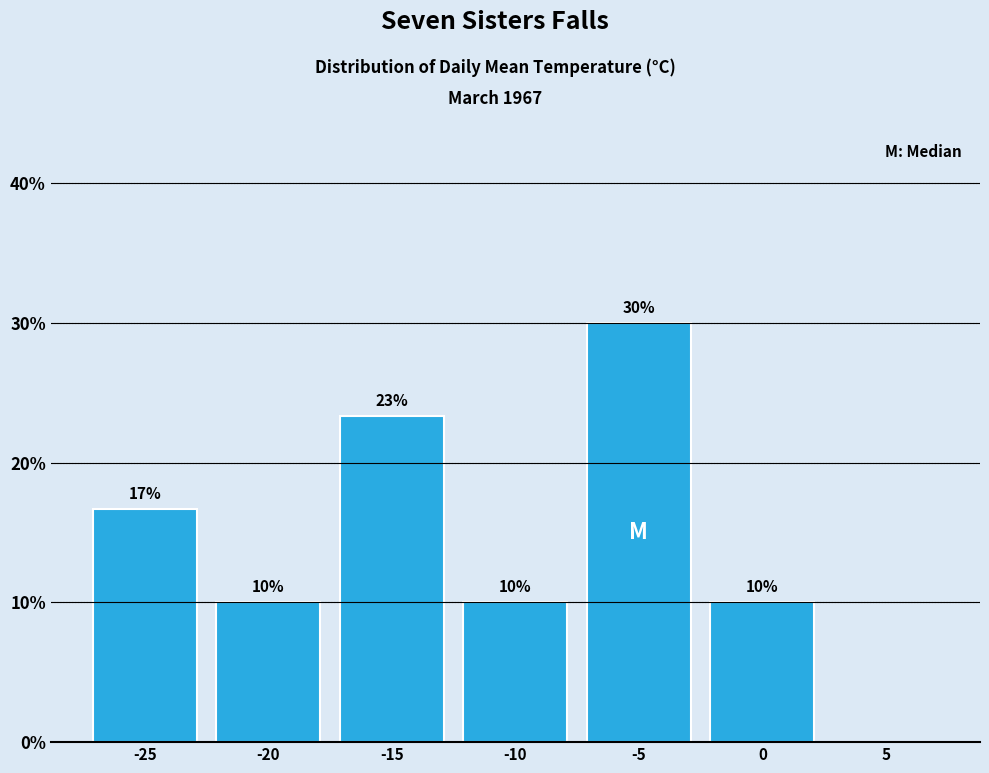

Where does the data first go above 10?

-25